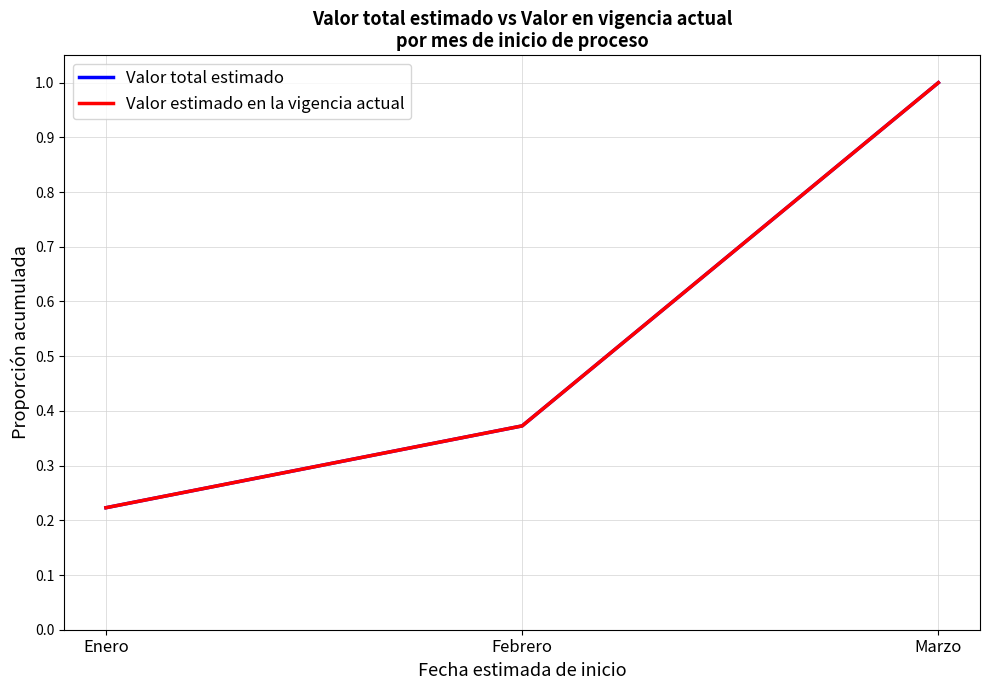

List the series in order of their peak value, highest first.

Valor total estimado, Valor estimado en la vigencia actual